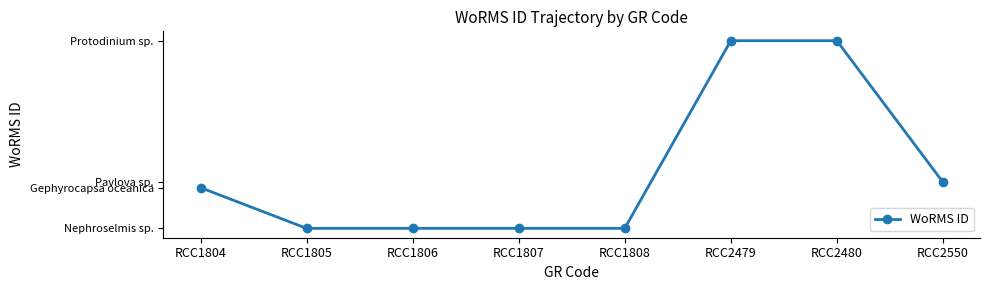

At which label is the value closest to 368258?

RCC2550